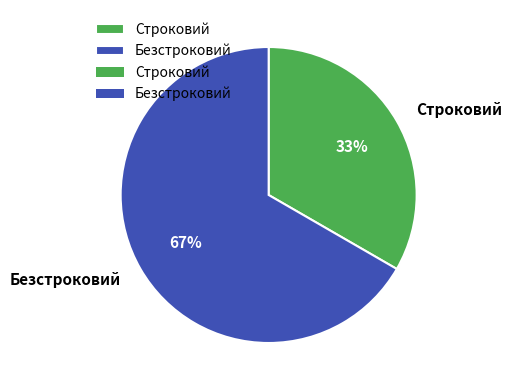

Count the number of slices in the pie.

2